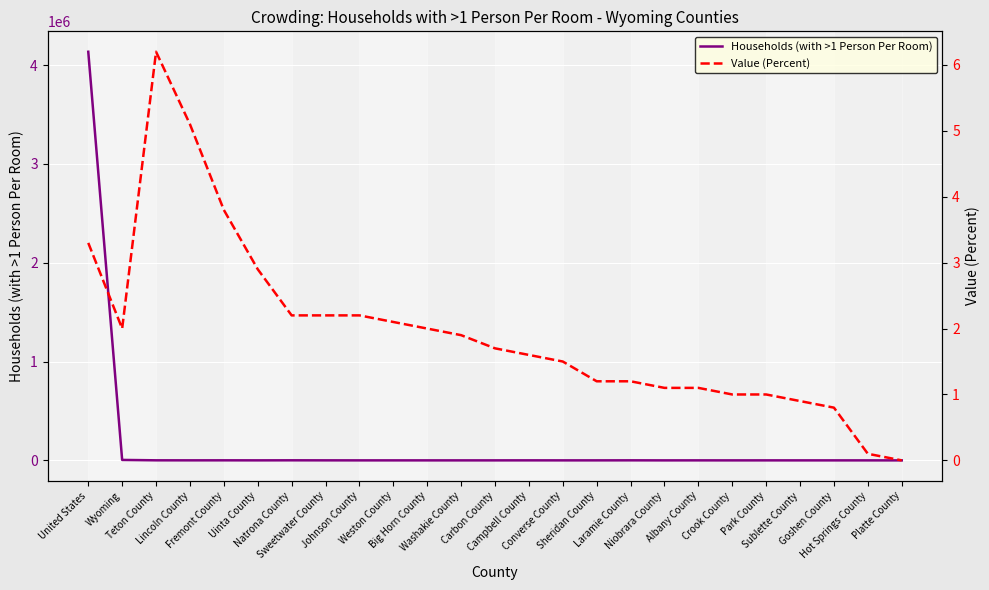

Which category has the lowest value in the Value (Percent) series?

Platte County